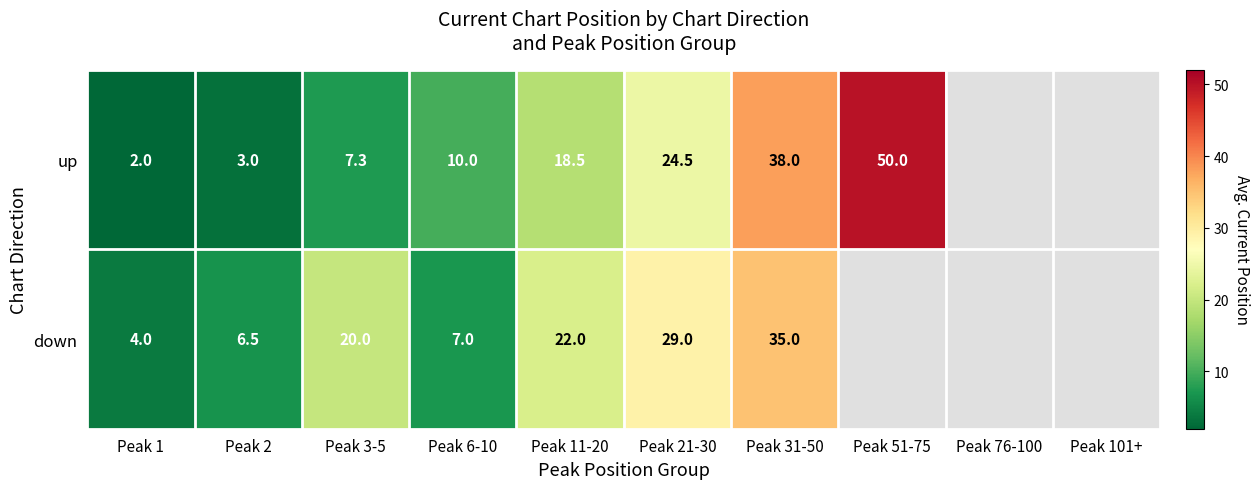

At Peak 11-20, list the series in order from smallest to largest.

up, down